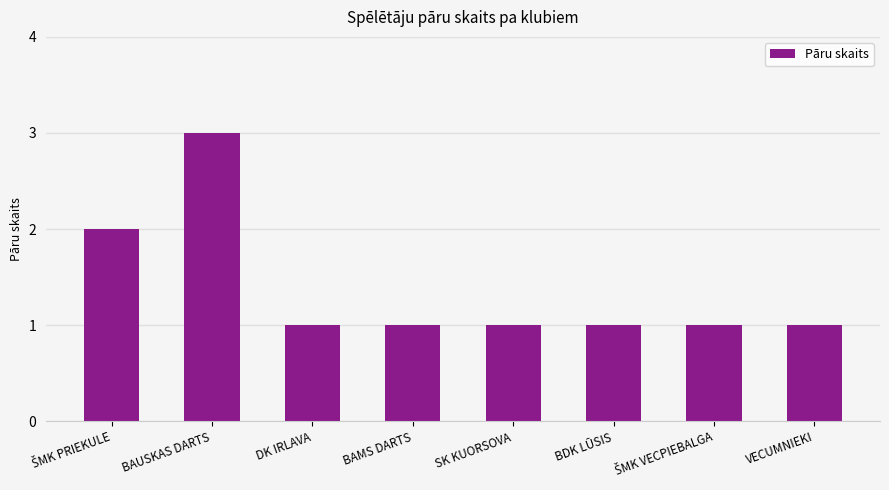

Which label corresponds to the largest value in the chart?

BAUSKAS DARTS